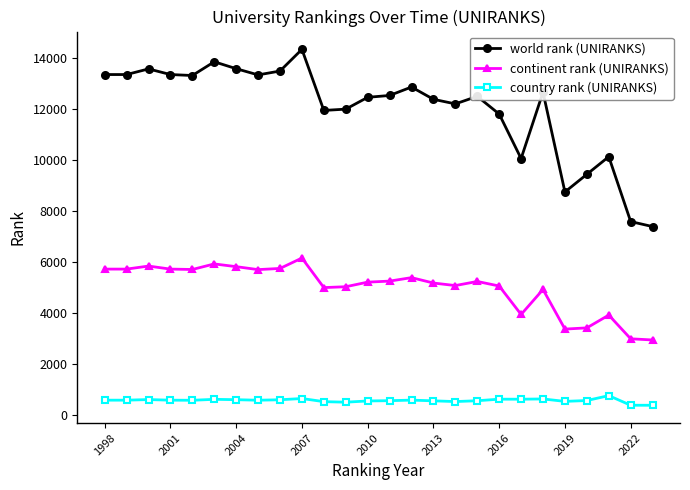

What is the average value of the country rank (UNIRANKS) series?

570